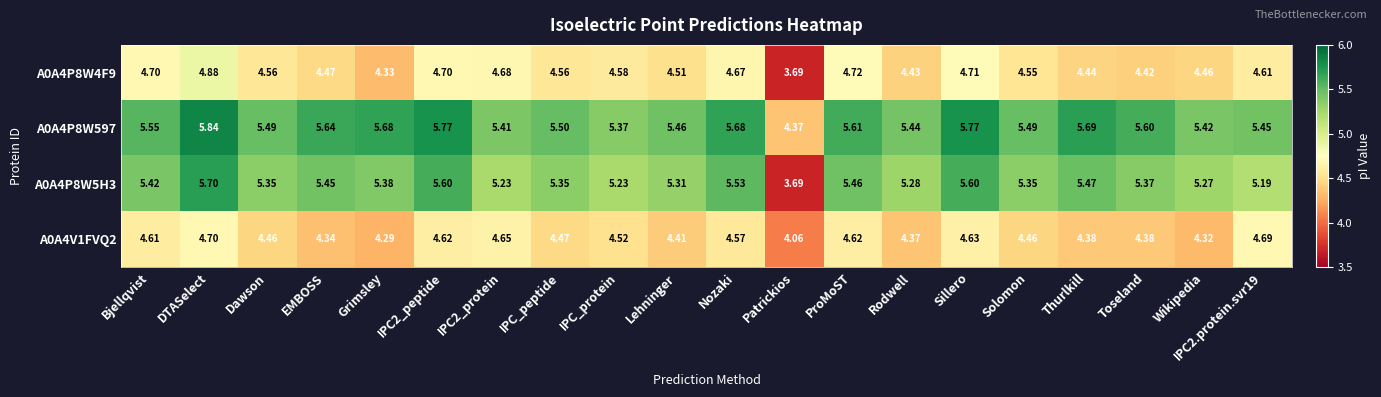

Which category has the highest value in the A0A4V1FVQ2 series?

DTASelect